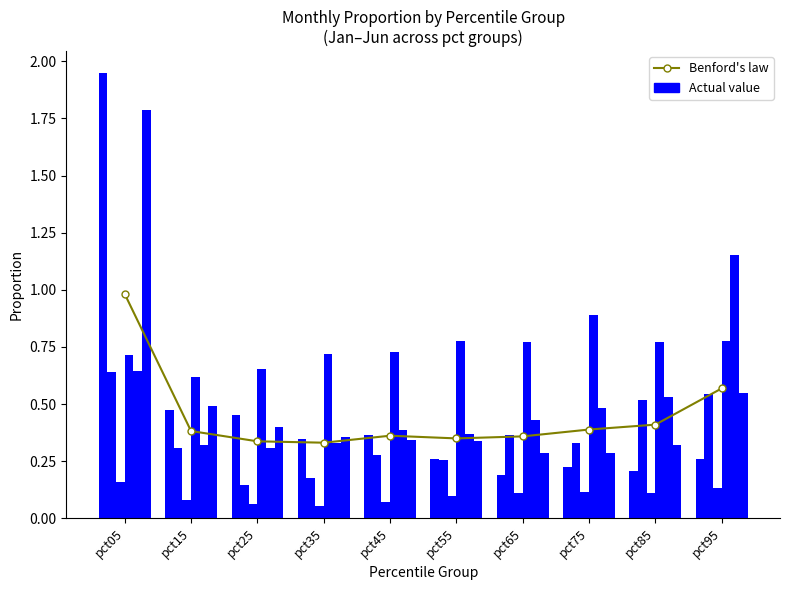

Between pct35 and pct95, which series saw the biggest shift?

Benford's law